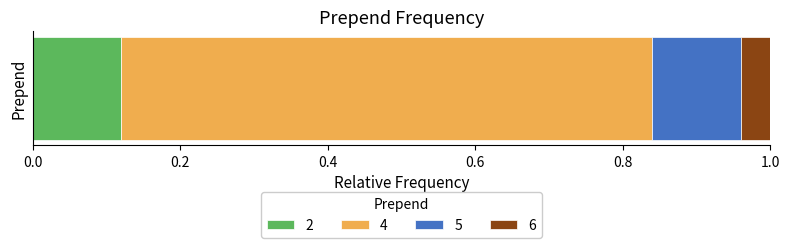

What are all the series names shown in the legend?

2, 4, 5, 6